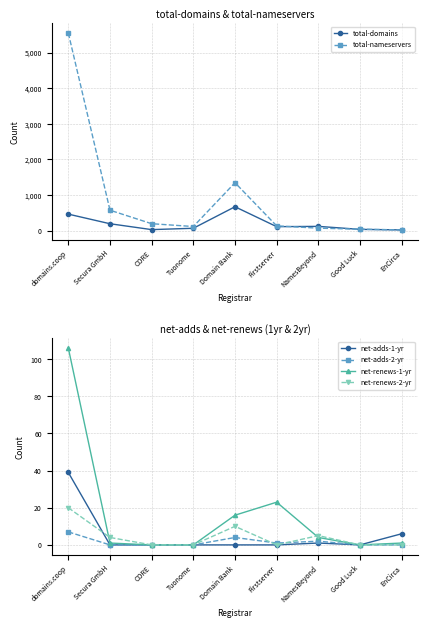

Where is the first local minimum for net-adds-2-yr?

Firstserver